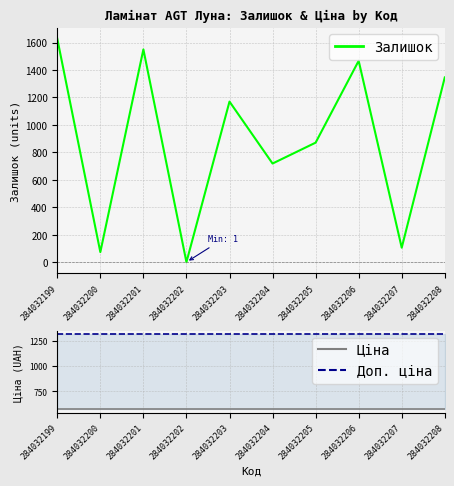

How many interior local valleys does the Залишок series have?

4